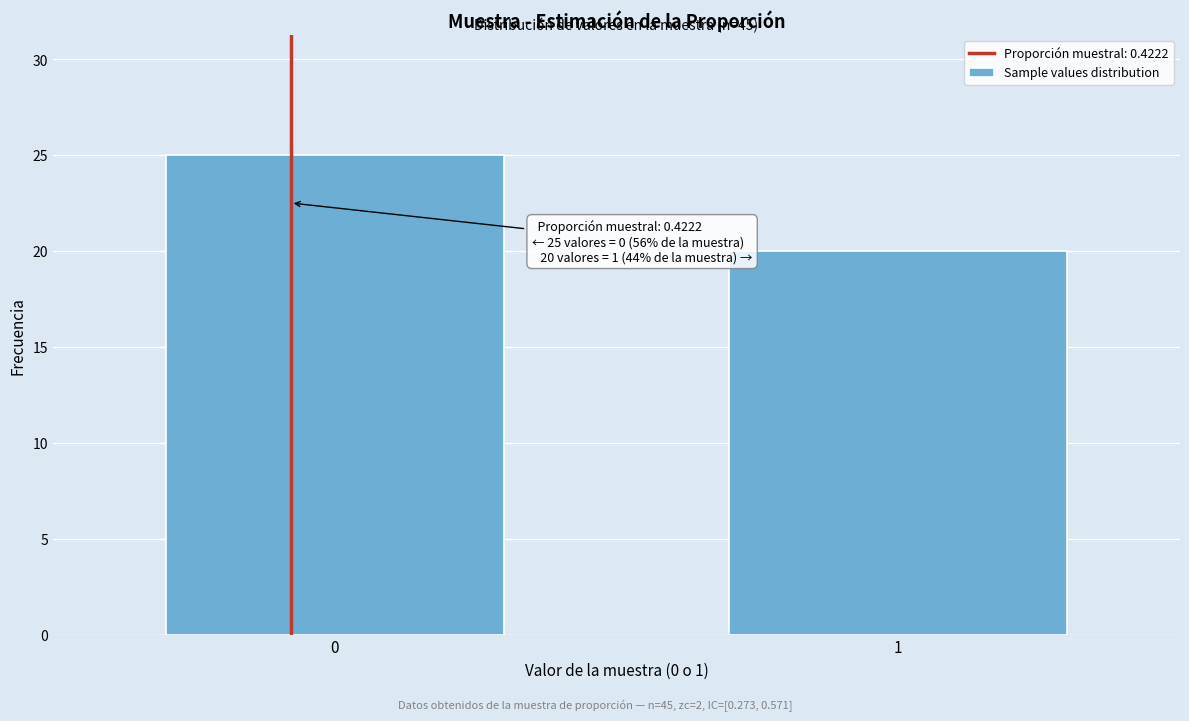

Reading right to left, transcribe all the data shown in this chart.

1=20	0=25